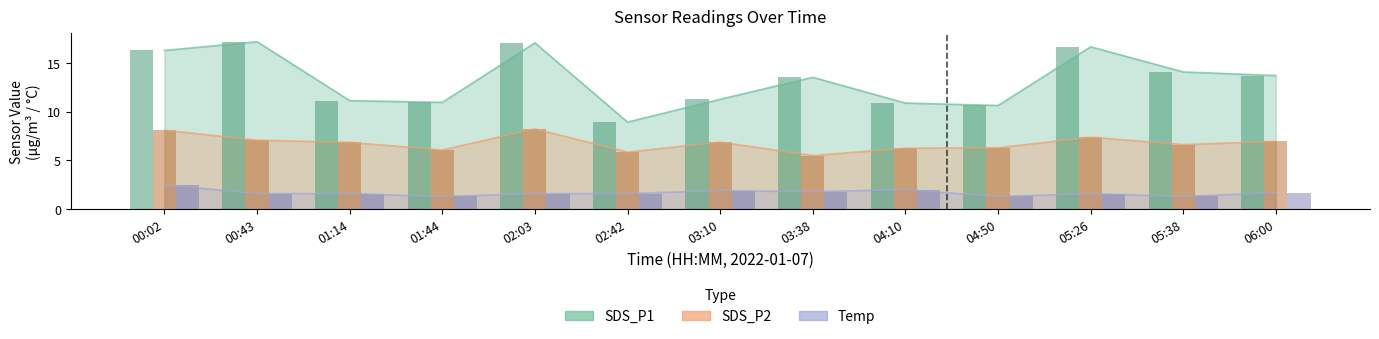

Reading right to left, list all the values displayed in this chart.

SDS_P1: 13.7	14.1	16.6	10.6	10.9	13.5	11.3	8.9	17.1	10.9	11.1	17.2	16.3
SDS_P2: 7.0	6.6	7.4	6.3	6.2	5.5	6.9	5.8	8.2	6.1	6.8	7.1	8.1
Temp: 1.7	1.3	1.6	1.3	2.0	1.8	1.9	1.6	1.6	1.3	1.6	1.6	2.5